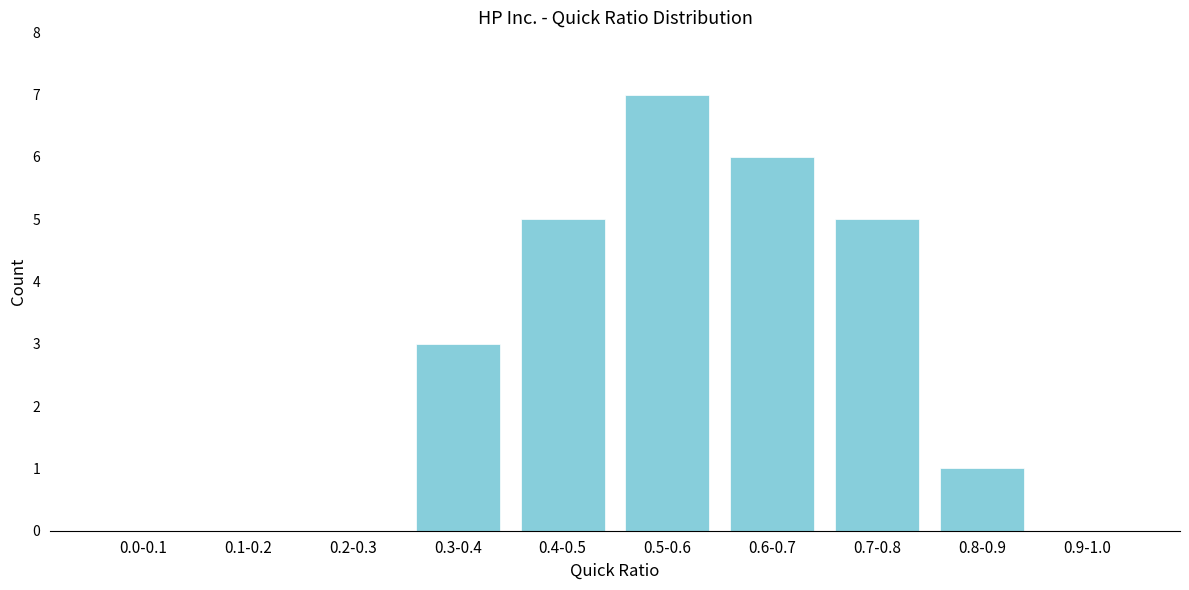

Reading right to left, extract all data points from this chart.

0.9-1.0=0	0.8-0.9=1	0.7-0.8=5	0.6-0.7=6	0.5-0.6=7	0.4-0.5=5	0.3-0.4=3	0.2-0.3=0	0.1-0.2=0	0.0-0.1=0